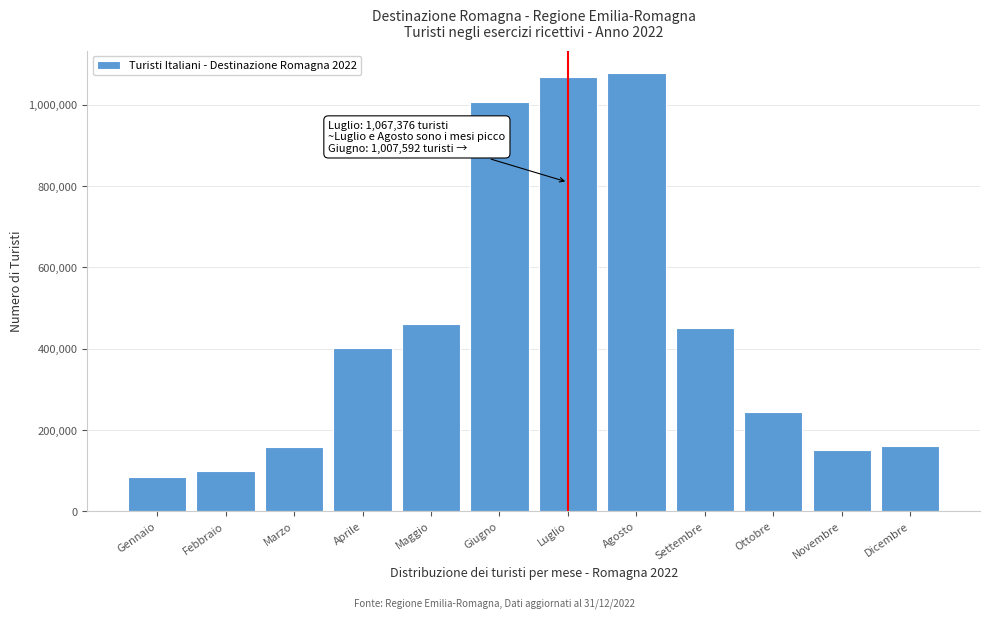

Approximately how many times larger is the value at Marzo compared to Maggio?

0.3